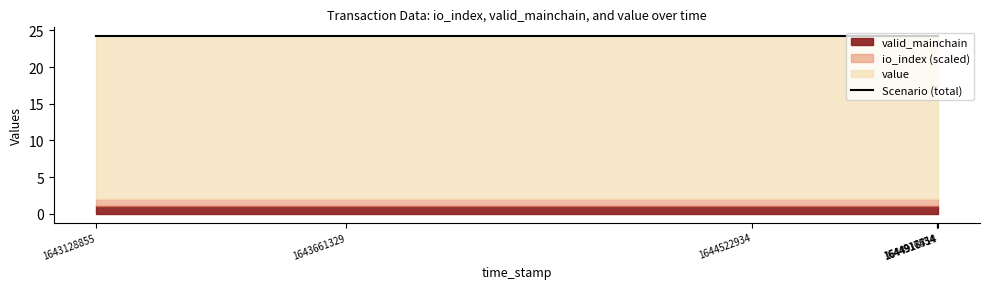

At which category is the sum across all series the highest?

1644918714